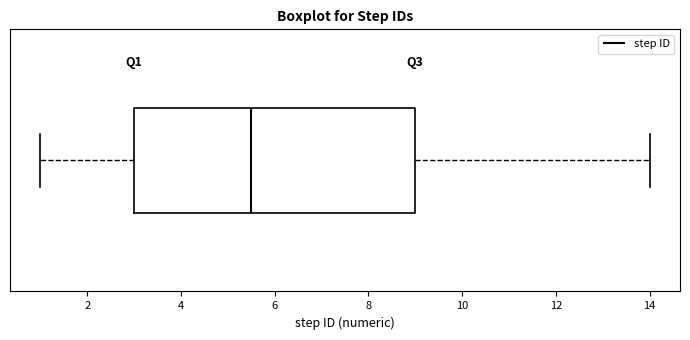

Read this box plot against the x-axis: the position of the median line, the range covered by the box, and the ends of both whiskers. The values are not printed on the chart, so give them approximately, as read against the axis.

median 5.6, box 3.0 to 9.0, whiskers 1.0 to 14.0